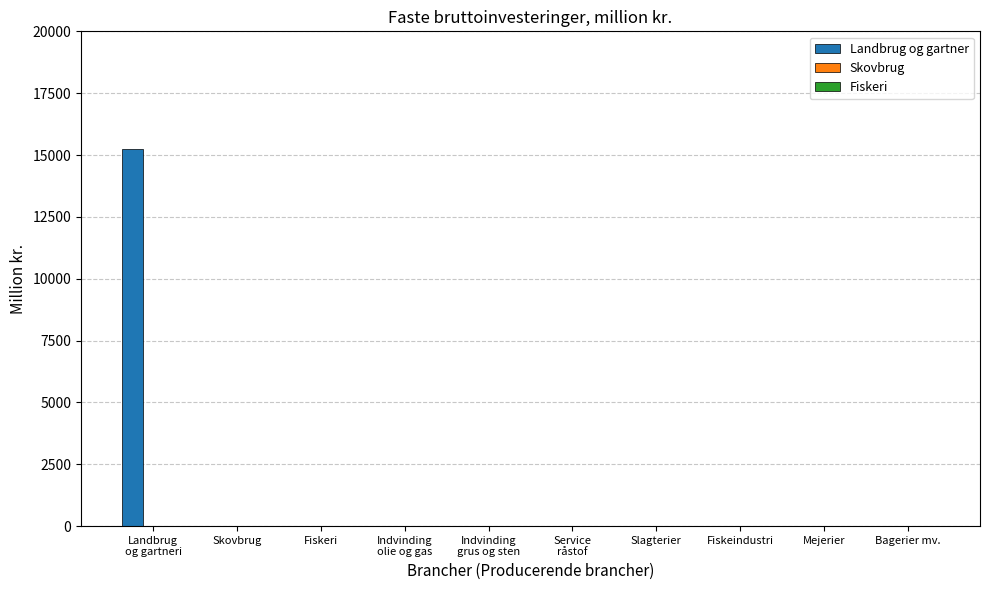

What is the maximum value shown in the chart?

15230.2